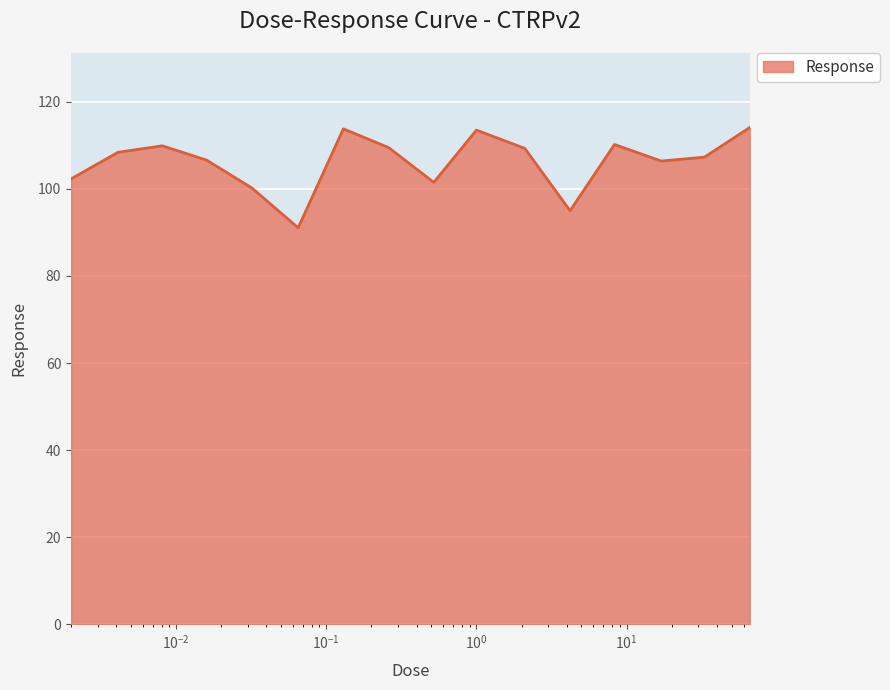

What is the greatest value displayed?

114.1